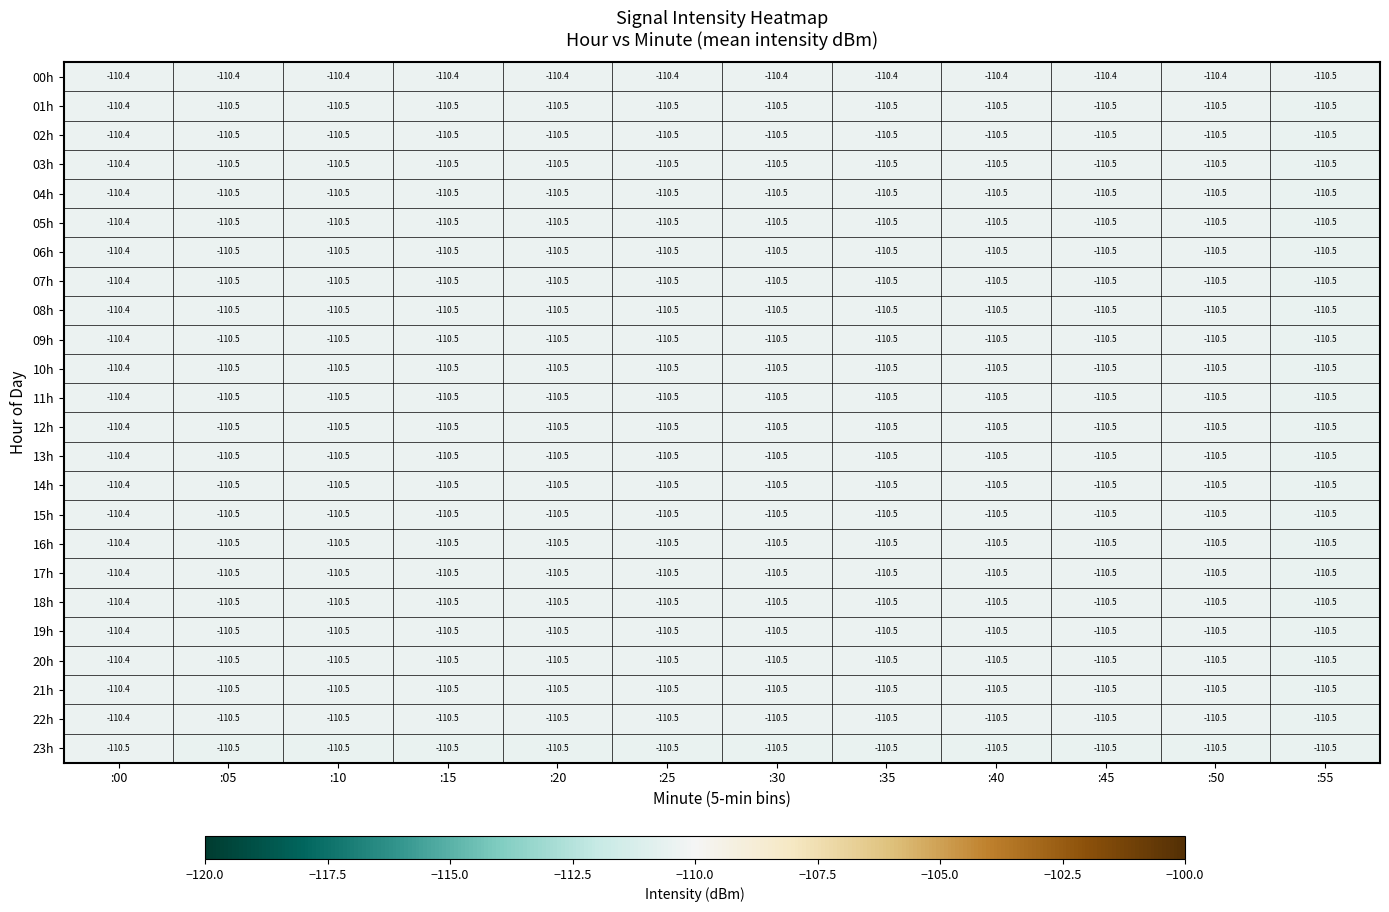

Is the value of 00h at :10 greater than the value of 16h at :25?

Yes